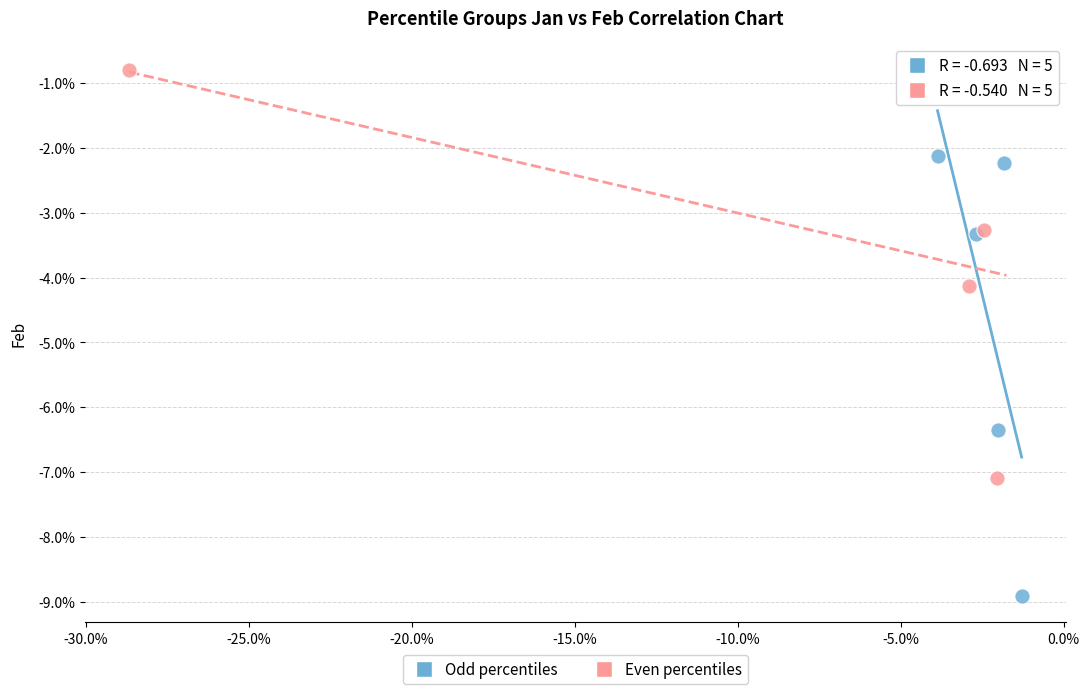

Which series has the widest spread of Y values?

Odd percentiles